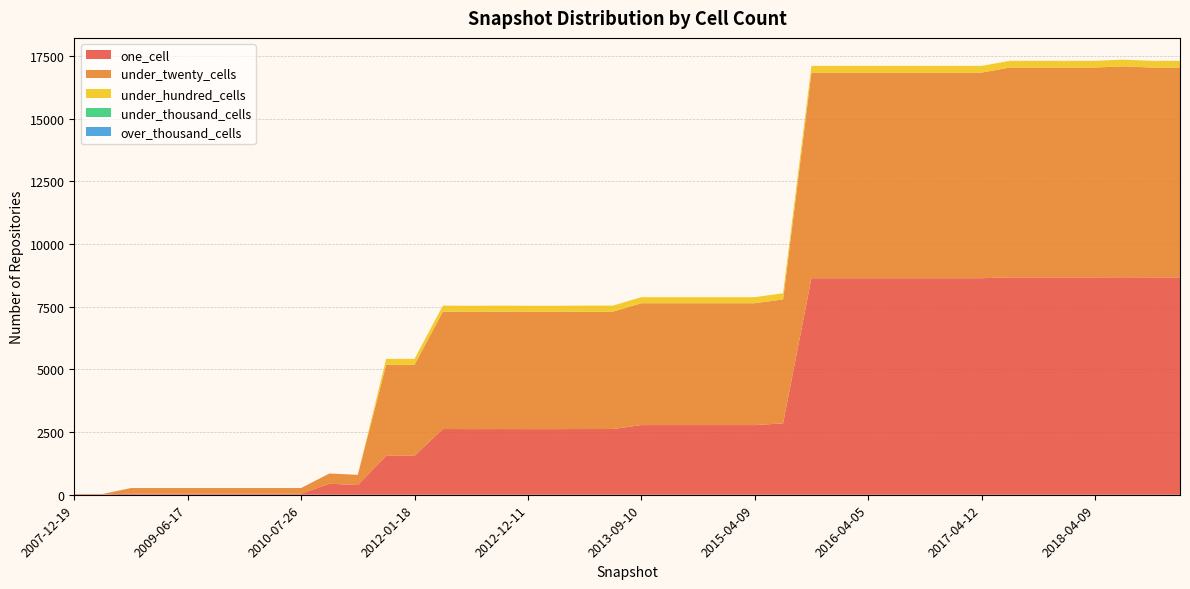

Reading left to right, list all the values displayed in this chart.

one_cell: 2007-12-19=13	2008-04-01=13	2008-10-10=43	2009-04-06=43	2009-06-17=43	2009-09-25=43	2009-12-16=43	2010-04-01=43	2010-07-26=43	2010-11-17=439	2011-06-10=386	2011-09-05=1553	2012-01-18=1553	2012-03-26=2623	2012-07-13=2618	2012-10-31=2620	2012-12-11=2618	2013-02-20=2618	2013-05-21=2622	2013-07-09=2622	2013-09-10=2779	2014-03-28=2779	2014-09-08=2779	2015-01-19=2779	2015-04-09=2779	2015-07-03=2847	2015-10-01=8637	2016-01-04=8637	2016-04-05=8637	2016-07-04=8637	2016-10-07=8637	2016-12-27=8637	2017-04-12=8637	2017-07-24=8671	2017-10-12=8671	2017-12-22=8671	2018-04-09=8671	2018-09-28=8674	2019-01-01=8671	2019-04-06=8671
under_twenty_cells: 2007-12-19=18	2008-04-01=18	2008-10-10=225	2009-04-06=225	2009-06-17=225	2009-09-25=225	2009-12-16=225	2010-04-01=225	2010-07-26=225	2010-11-17=410	2011-06-10=408	2011-09-05=3631	2012-01-18=3631	2012-03-26=4681	2012-07-13=4681	2012-10-31=4682	2012-12-11=4681	2013-02-20=4681	2013-05-21=4681	2013-07-09=4681	2013-09-10=4860	2014-03-28=4860	2014-09-08=4860	2015-01-19=4860	2015-04-09=4860	2015-07-03=4945	2015-10-01=8202	2016-01-04=8202	2016-04-05=8202	2016-07-04=8202	2016-10-07=8202	2016-12-27=8202	2017-04-12=8202	2017-07-24=8370	2017-10-12=8370	2017-12-22=8370	2018-04-09=8370	2018-09-28=8414	2019-01-01=8370	2019-04-06=8370
under_hundred_cells: 2007-12-19=0	2008-04-01=0	2008-10-10=0	2009-04-06=0	2009-06-17=0	2009-09-25=0	2009-12-16=0	2010-04-01=0	2010-07-26=0	2010-11-17=0	2011-06-10=0	2011-09-05=237	2012-01-18=237	2012-03-26=241	2012-07-13=240	2012-10-31=243	2012-12-11=240	2013-02-20=240	2013-05-21=243	2013-07-09=243	2013-09-10=243	2014-03-28=243	2014-09-08=243	2015-01-19=243	2015-04-09=243	2015-07-03=246	2015-10-01=268	2016-01-04=268	2016-04-05=268	2016-07-04=268	2016-10-07=268	2016-12-27=268	2017-04-12=268	2017-07-24=268	2017-10-12=268	2017-12-22=268	2018-04-09=268	2018-09-28=268	2019-01-01=268	2019-04-06=268
under_thousand_cells: 2007-12-19=0	2008-04-01=0	2008-10-10=0	2009-04-06=0	2009-06-17=0	2009-09-25=0	2009-12-16=0	2010-04-01=0	2010-07-26=0	2010-11-17=0	2011-06-10=0	2011-09-05=0	2012-01-18=0	2012-03-26=0	2012-07-13=0	2012-10-31=0	2012-12-11=0	2013-02-20=0	2013-05-21=0	2013-07-09=0	2013-09-10=0	2014-03-28=0	2014-09-08=0	2015-01-19=0	2015-04-09=0	2015-07-03=0	2015-10-01=0	2016-01-04=0	2016-04-05=0	2016-07-04=0	2016-10-07=0	2016-12-27=0	2017-04-12=0	2017-07-24=0	2017-10-12=0	2017-12-22=0	2018-04-09=0	2018-09-28=0	2019-01-01=0	2019-04-06=0
over_thousand_cells: 2007-12-19=0	2008-04-01=0	2008-10-10=0	2009-04-06=0	2009-06-17=0	2009-09-25=0	2009-12-16=0	2010-04-01=0	2010-07-26=0	2010-11-17=0	2011-06-10=0	2011-09-05=0	2012-01-18=0	2012-03-26=0	2012-07-13=0	2012-10-31=0	2012-12-11=0	2013-02-20=0	2013-05-21=0	2013-07-09=0	2013-09-10=0	2014-03-28=0	2014-09-08=0	2015-01-19=0	2015-04-09=0	2015-07-03=0	2015-10-01=0	2016-01-04=0	2016-04-05=0	2016-07-04=0	2016-10-07=0	2016-12-27=0	2017-04-12=0	2017-07-24=0	2017-10-12=0	2017-12-22=0	2018-04-09=0	2018-09-28=0	2019-01-01=0	2019-04-06=0